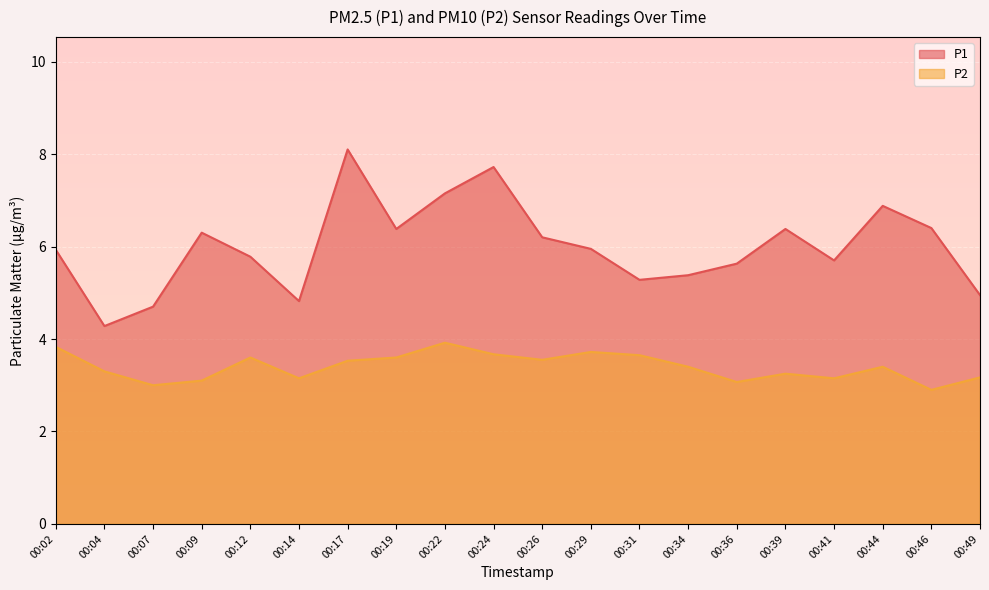

True or false: P1 and P2 cross at least once.

False